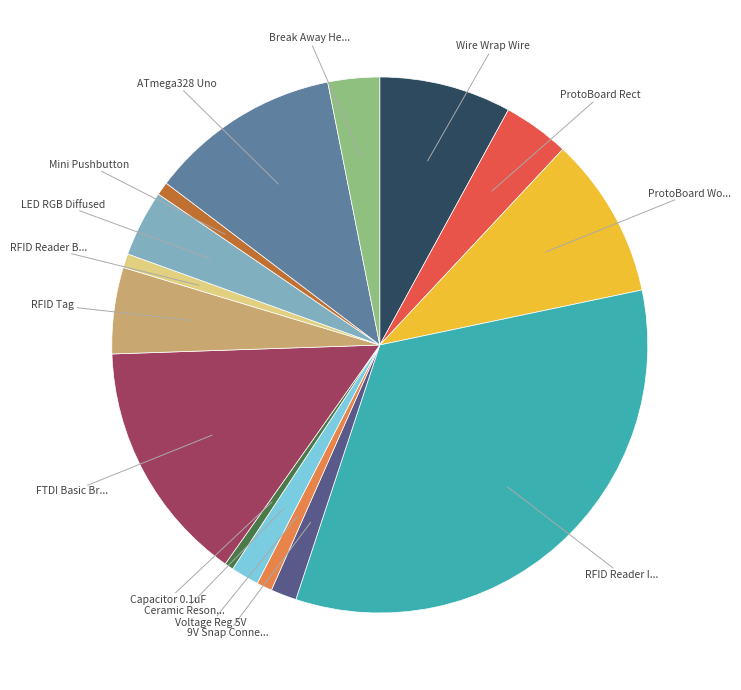

Is there any slice that represents more than half of the pie?

No